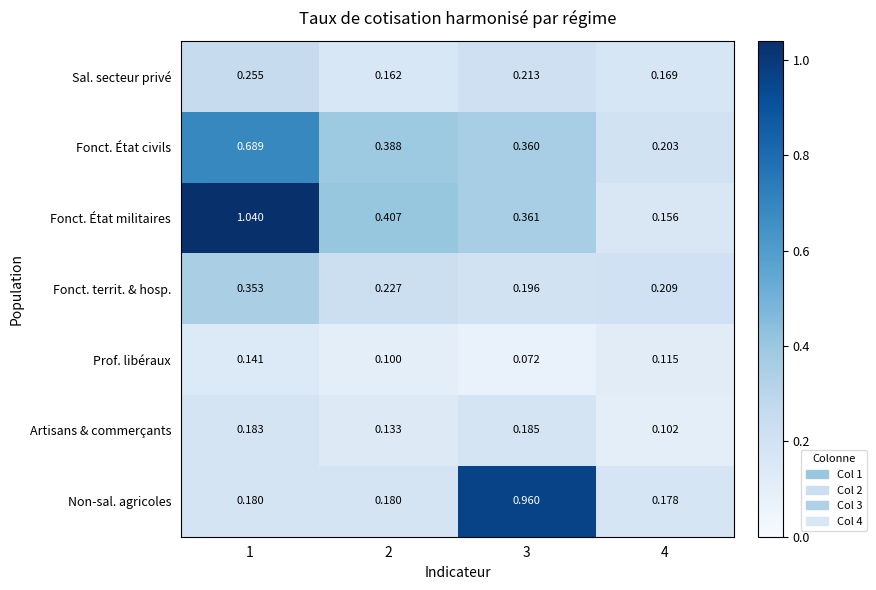

At 1, list the series in order from smallest to largest.

Prof. libéraux, Non-sal. agricoles, Artisans & commerçants, Sal. secteur privé, Fonct. territ. & hosp., Fonct. État civils, Fonct. État militaires